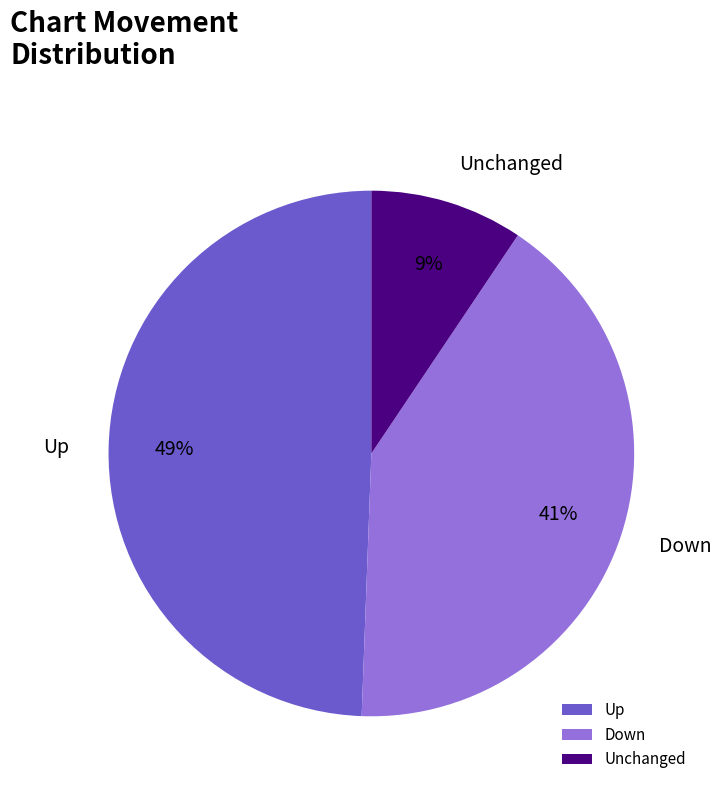

How many slices are in this pie chart?

3